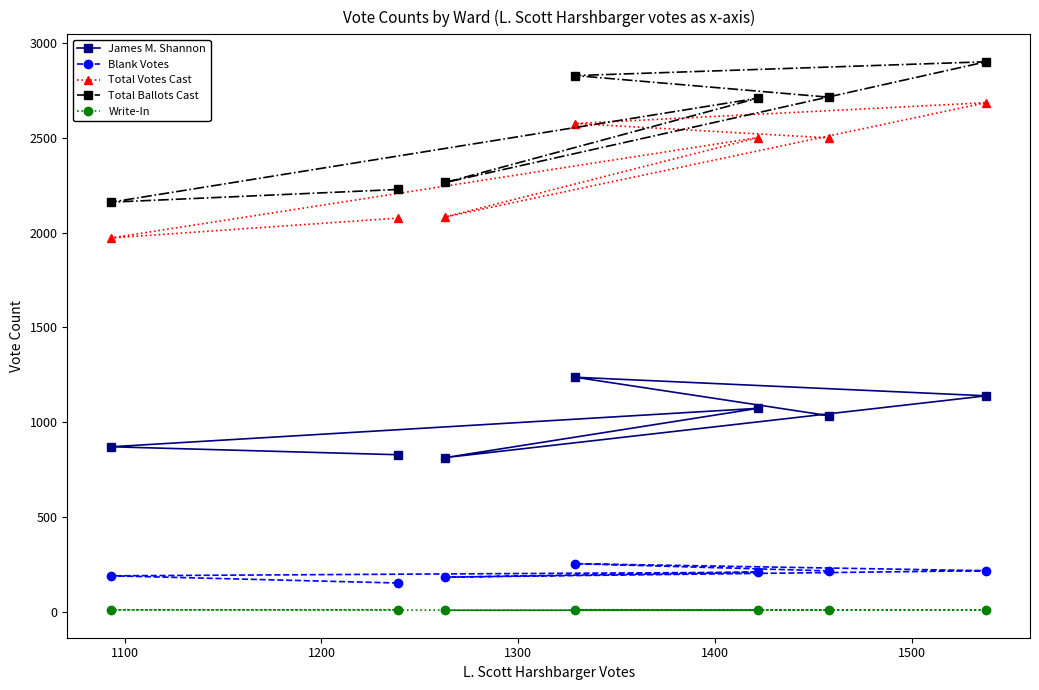

What is the average value of the Total Votes Cast series?

2342